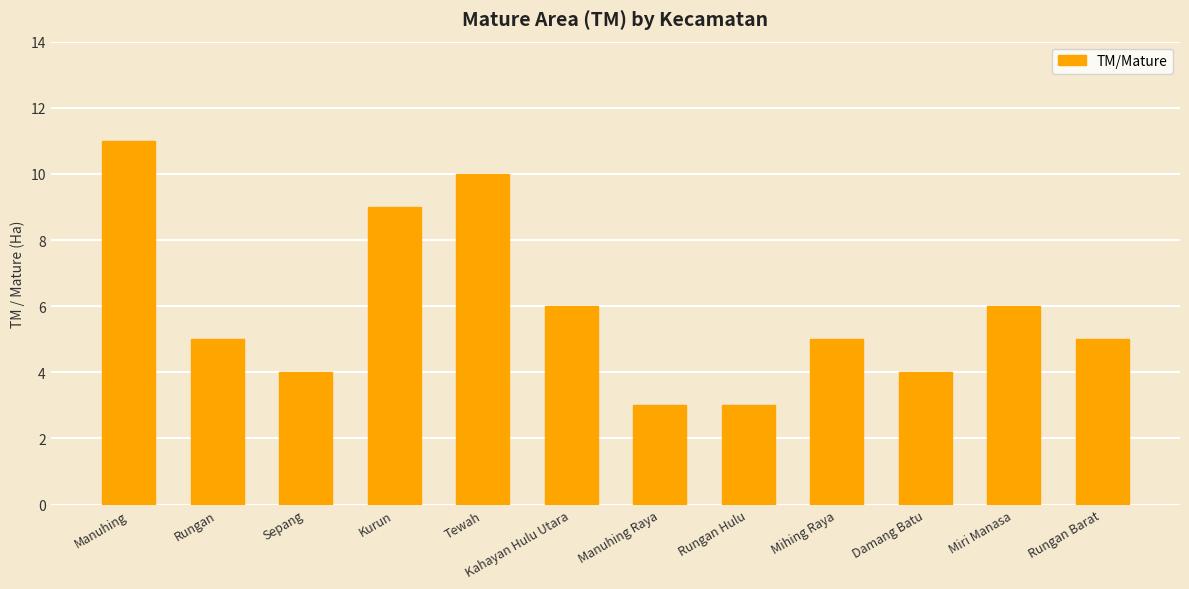

What is the difference between the values at Tewah and Manuhing Raya?

7